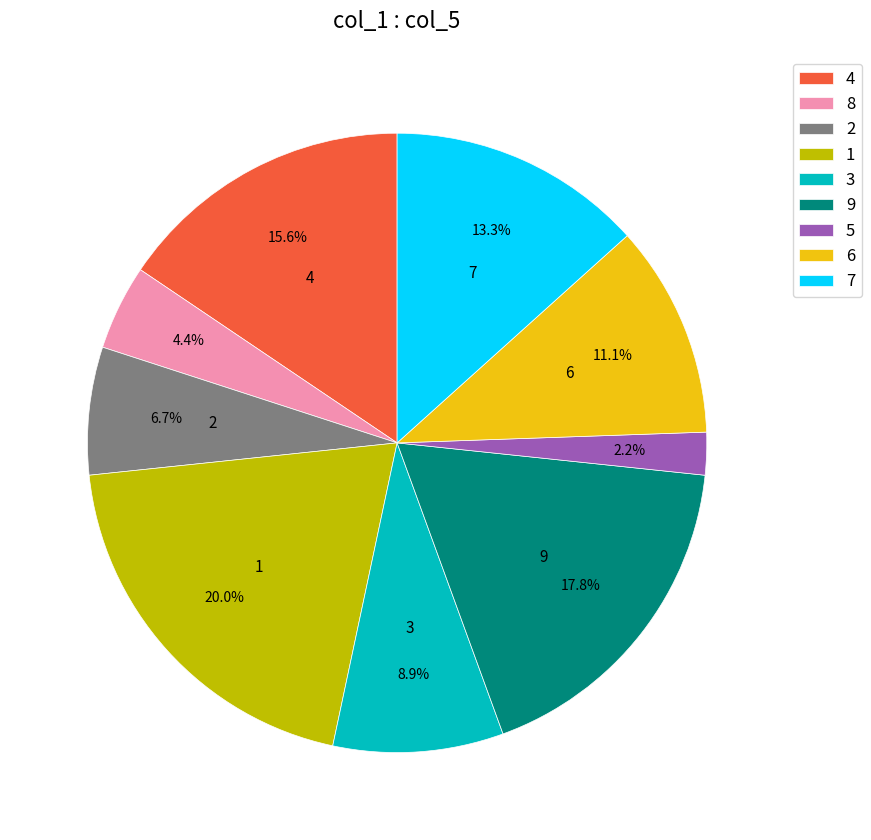

How many segments does this pie chart have?

9